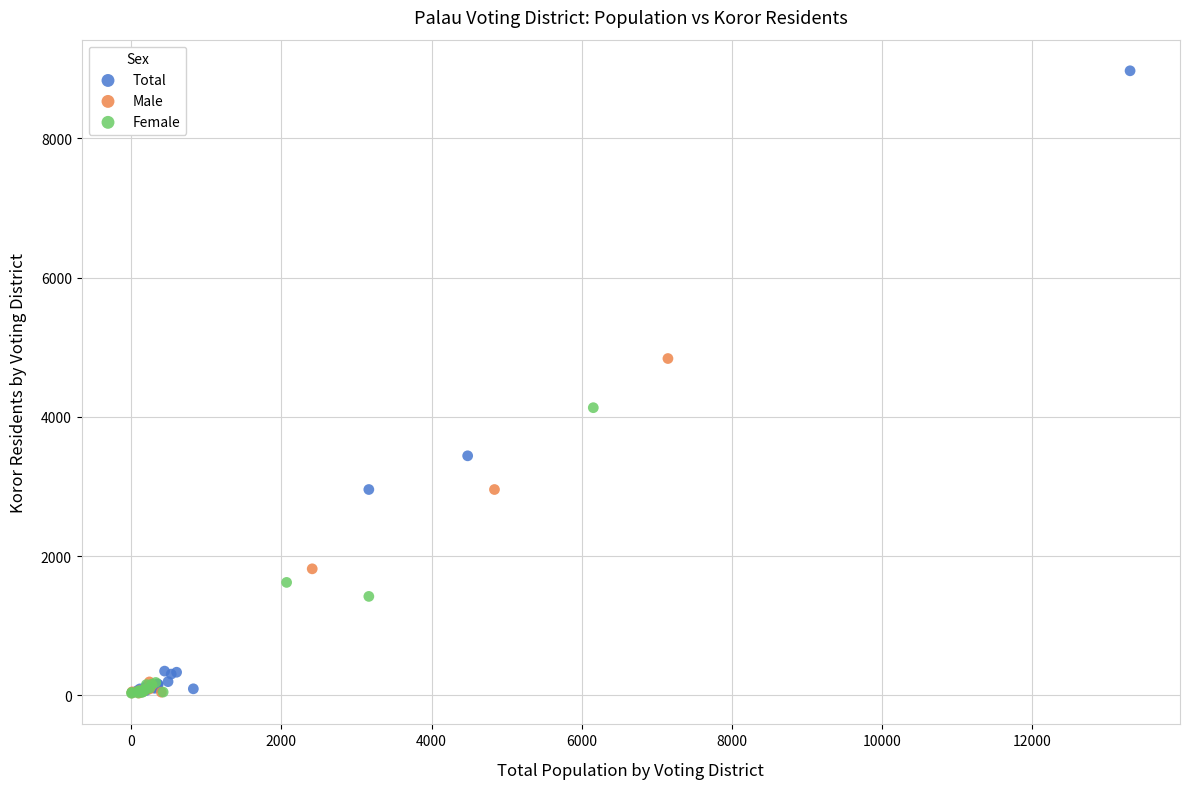

Which series contains the highest Y value?

Total